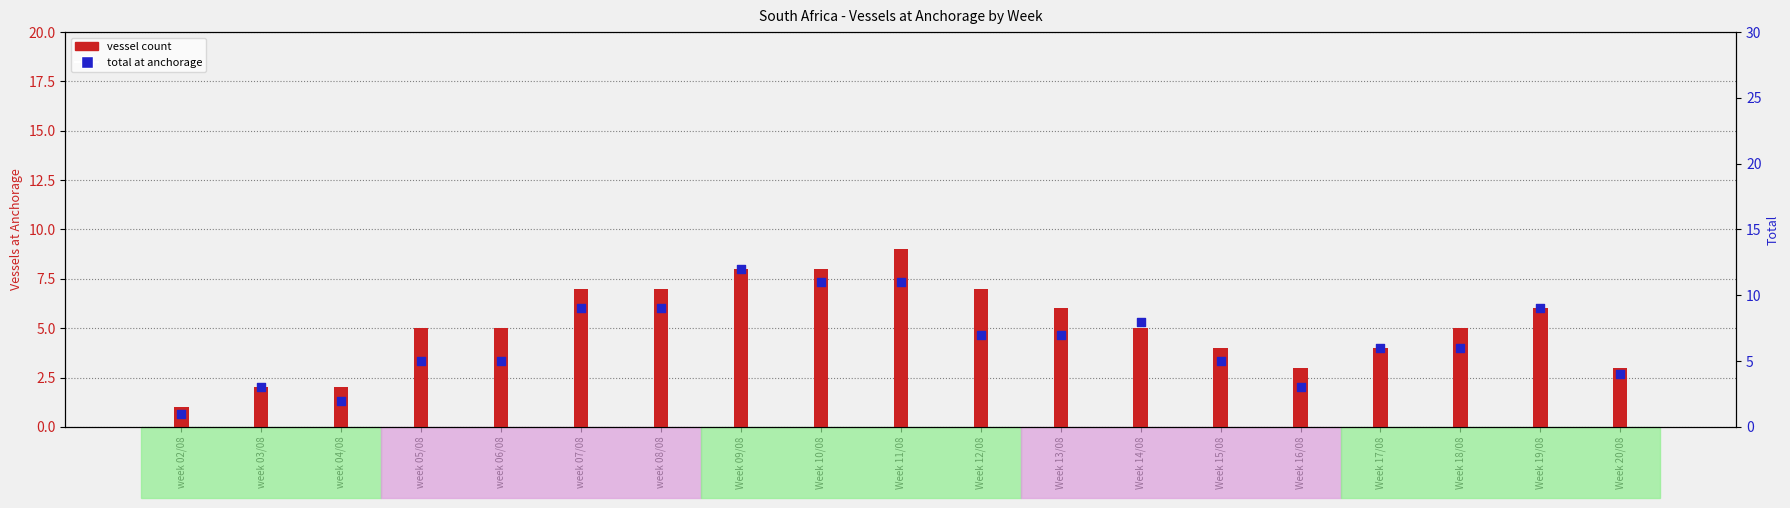

Which series has the largest total across all categories?

Total